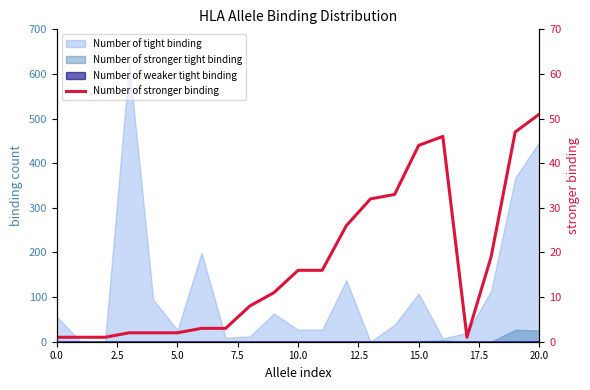

Reading right to left, transcribe all the data shown in this chart.

51	47	19	1	46	44	33	32	26	16	16	11	8	3	3	2	2	2	1	1	1